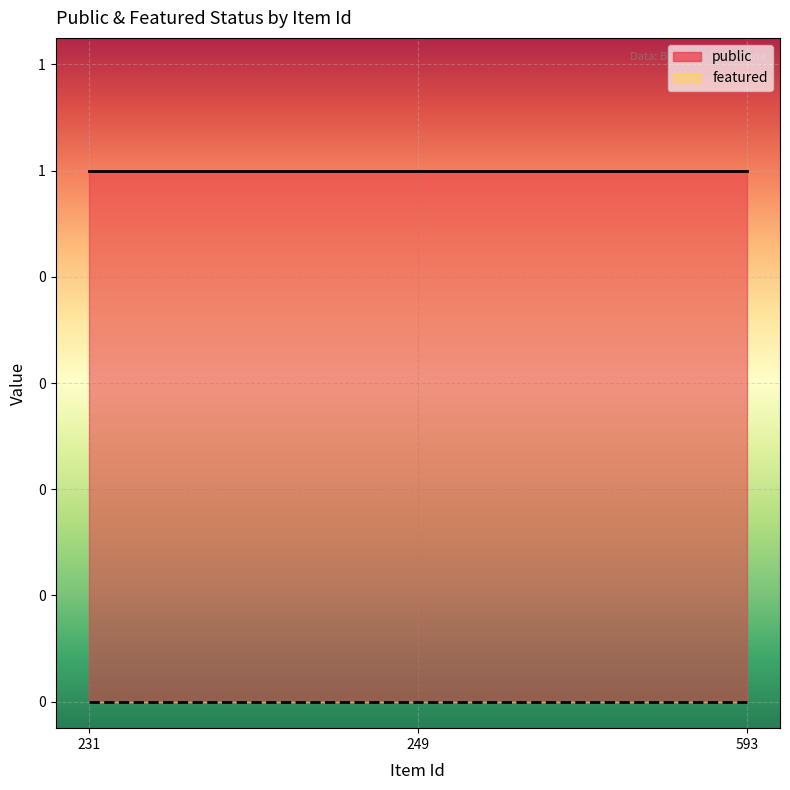

Which series changed the most between 249 and 593?

public